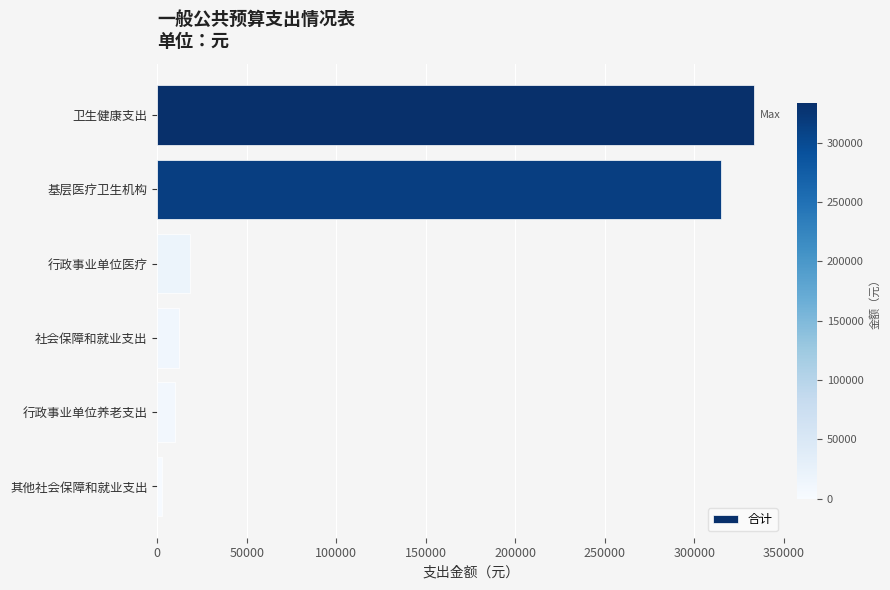

Which has a higher value, 卫生健康支出 or 行政事业单位养老支出?

卫生健康支出